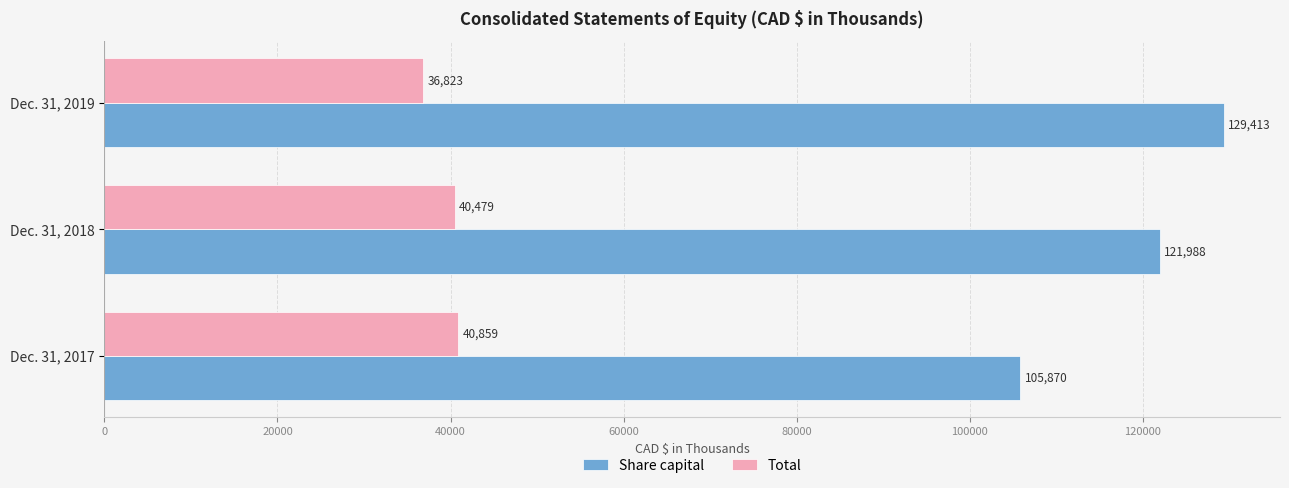

Which category has the highest value across all series?

Dec. 31, 2019